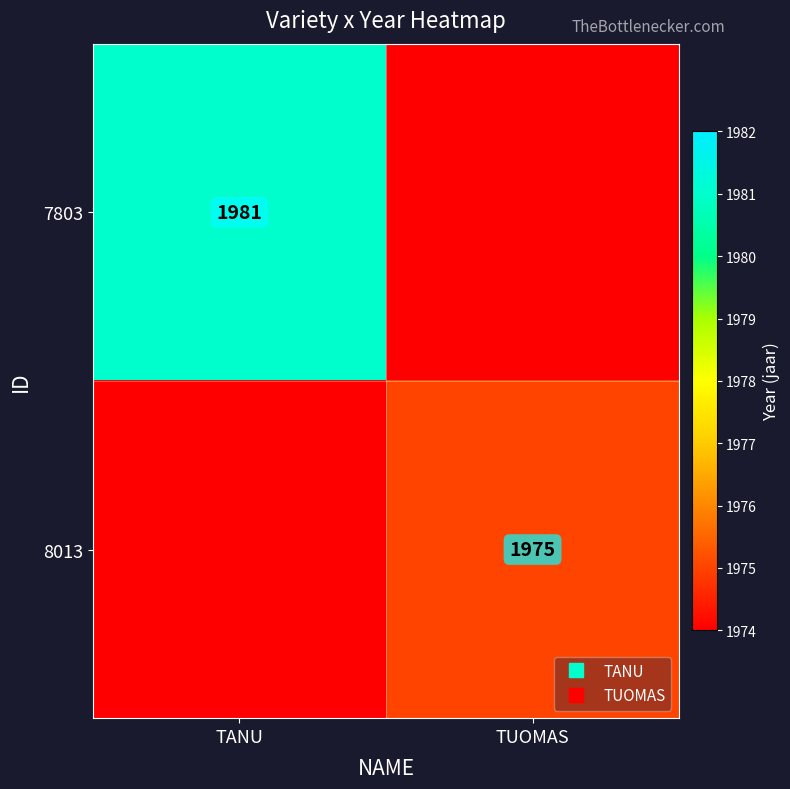

What is the greatest value displayed?

1981